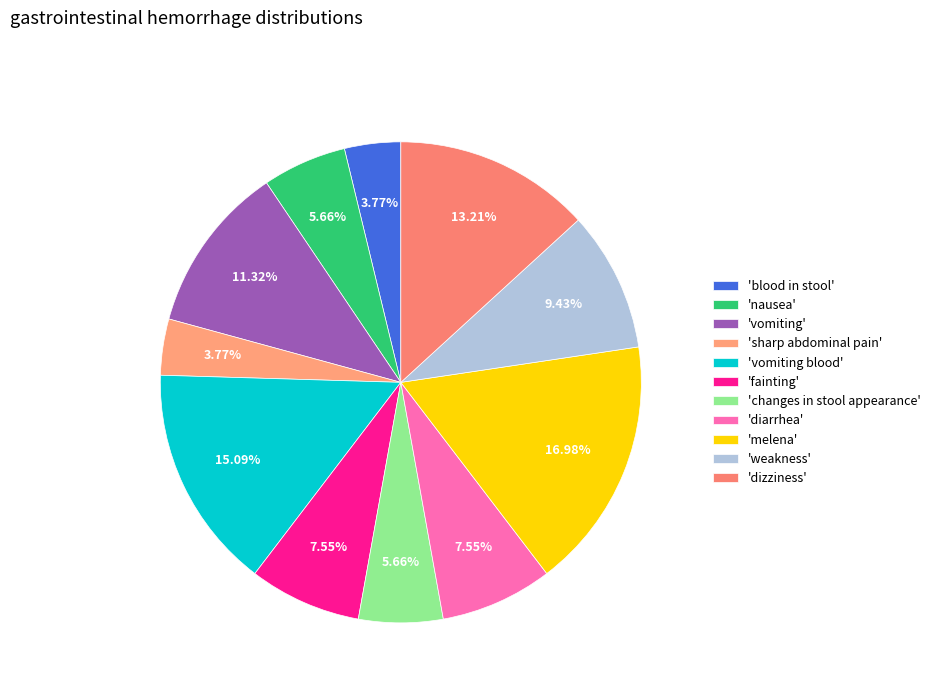

To the nearest percent, what is the difference between the largest and smallest slice percentages?

13%